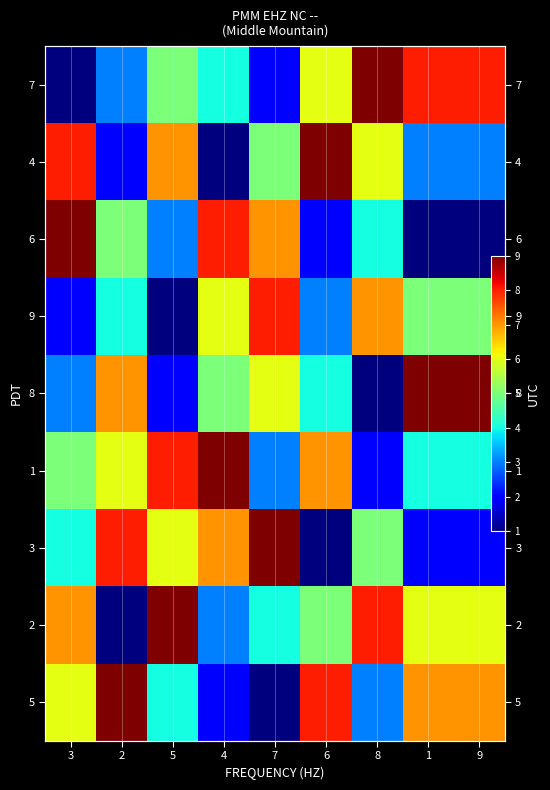

True or false: 3 has a value of 3 at 1.

False